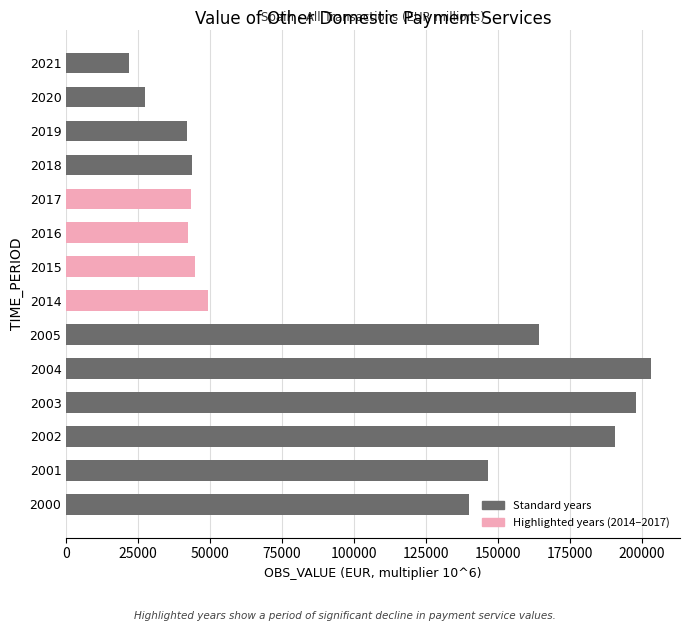

At which label is the value closest to 112513?

2000